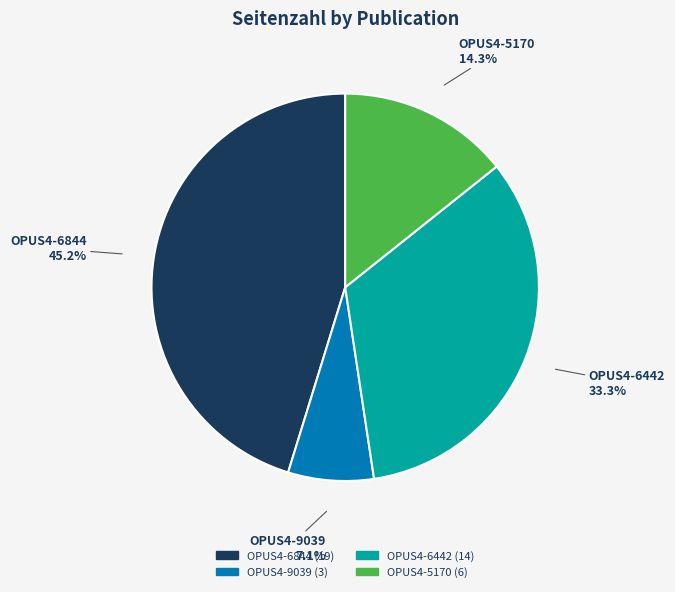

What is the ratio of the value at OPUS4-6442 to the value at OPUS4-9039?

4.7